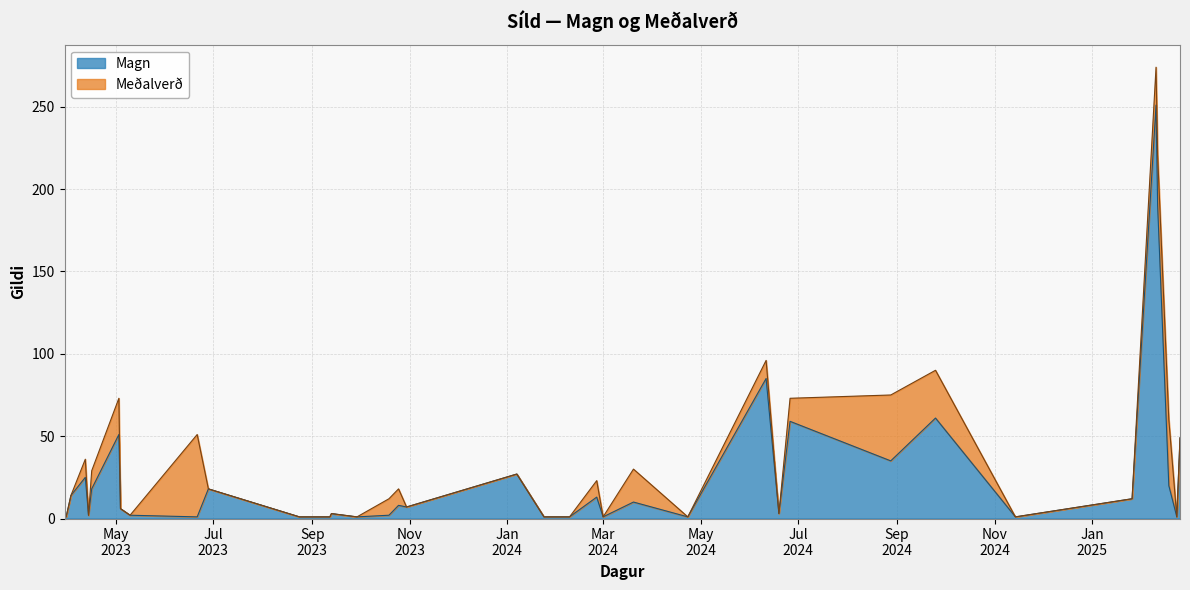

What is the highest value of the Magn series?

251.0